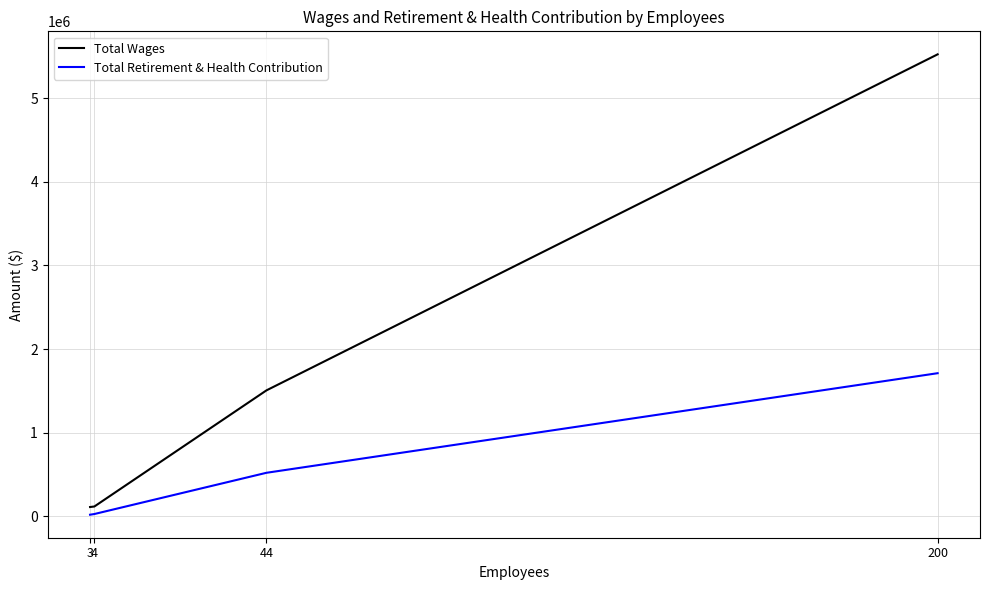

True or false: Total Wages has more than 0 interior local peaks.

False